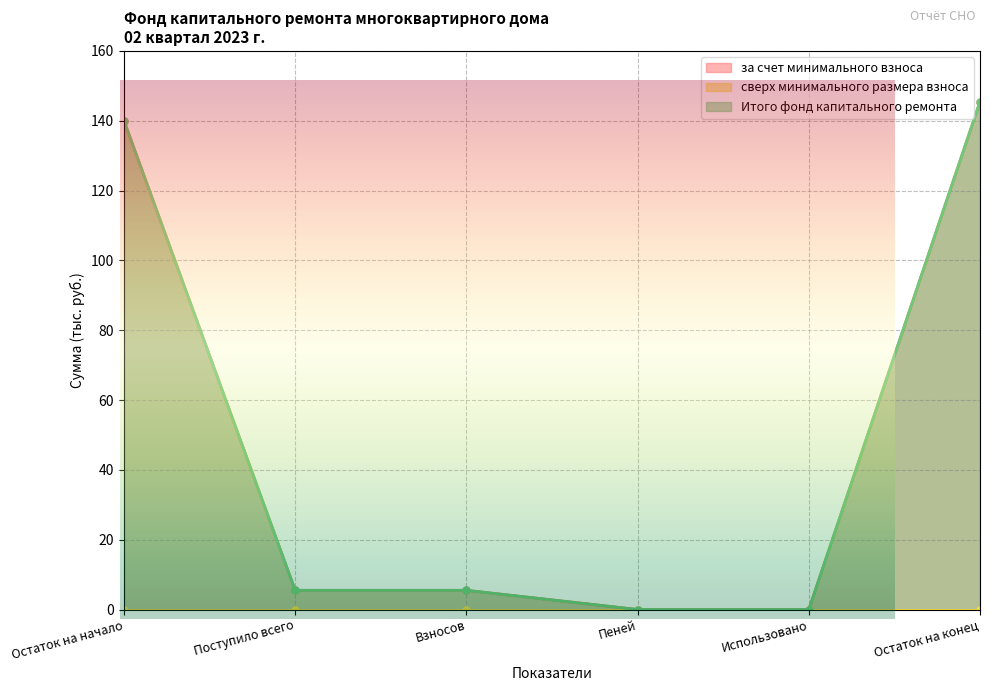

True or false: Итого фонд капитального ремонта and за счет минимального взноса intersect in this chart.

False